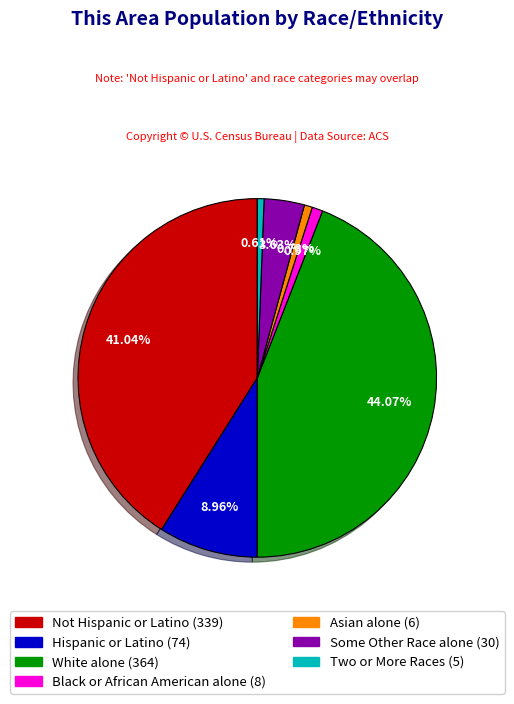

Does any single category account for the majority?

No